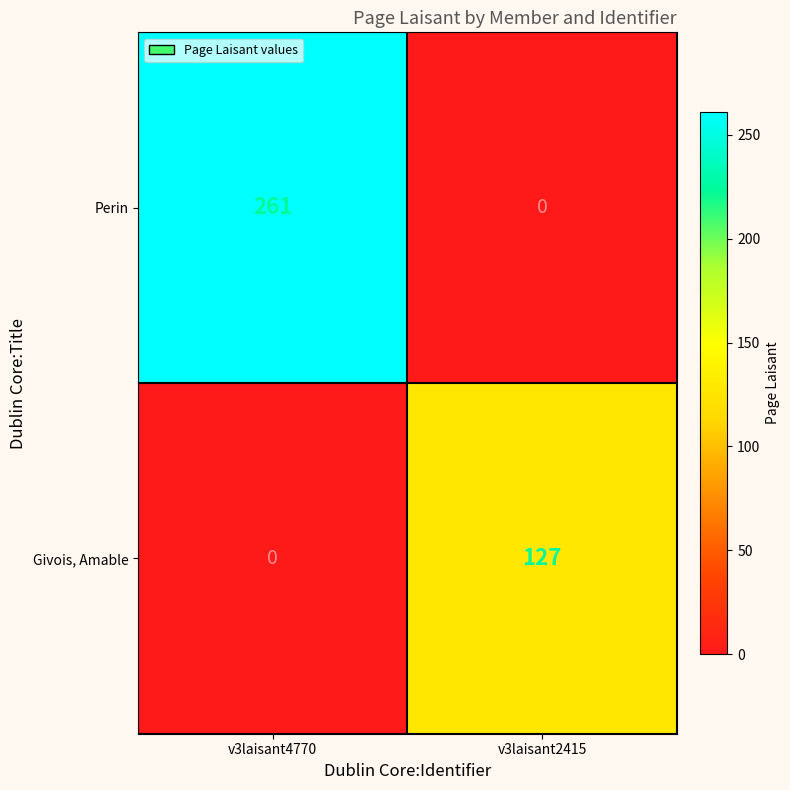

How many values in the Perin series are below 261?

1